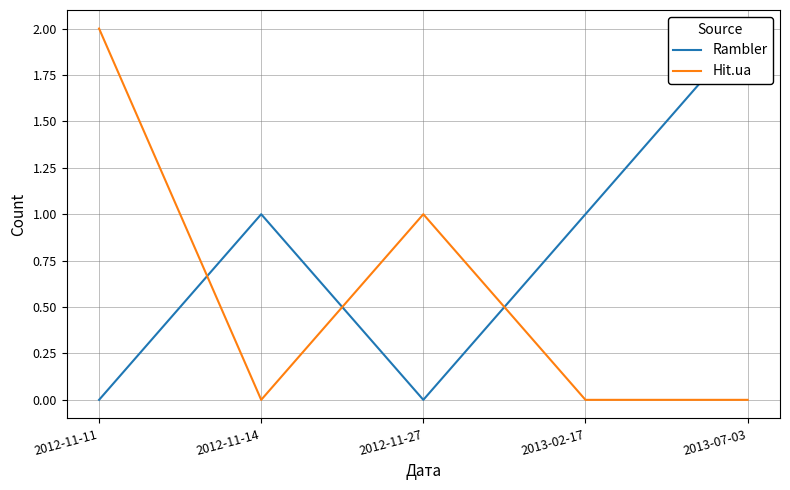

Does the chart display data point markers on the line(s)?

No